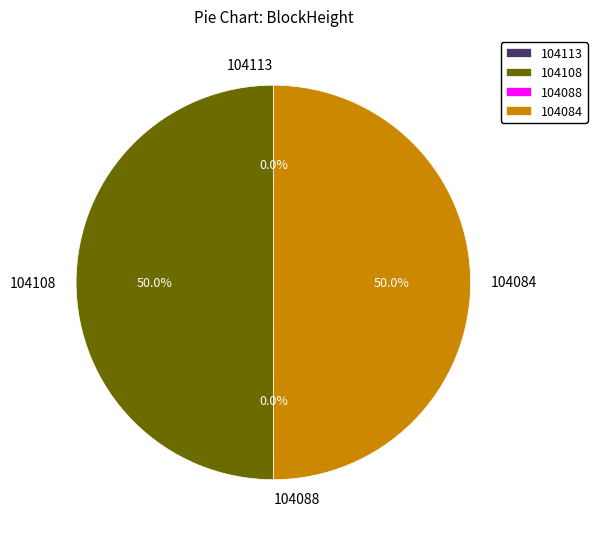

Is the sum of 104108 and 104084 greater than half?

Yes